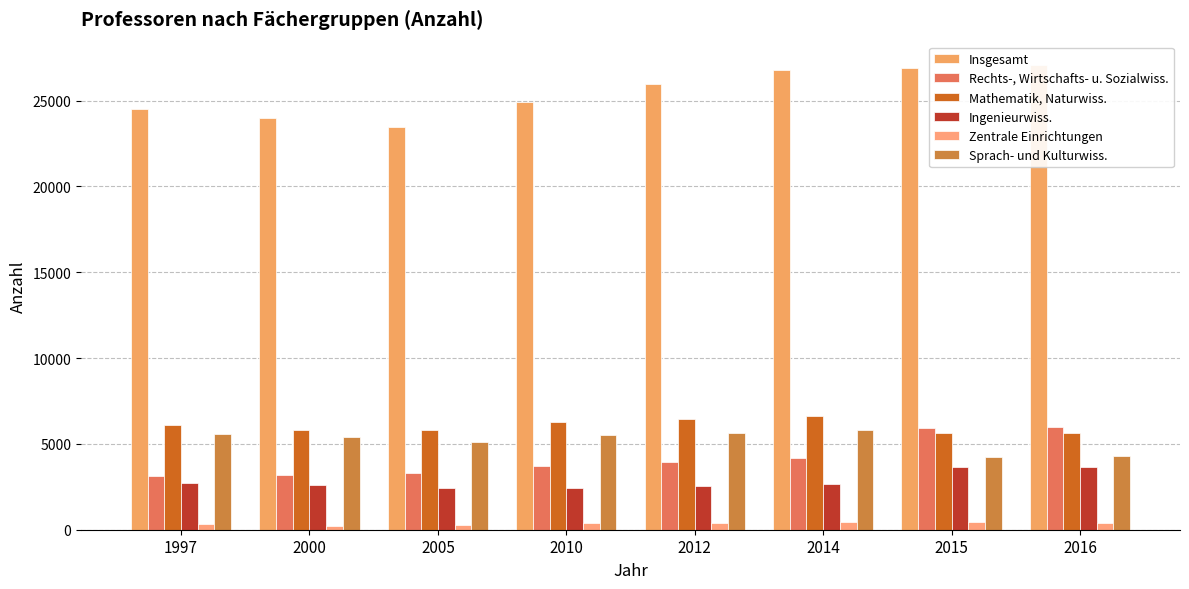

What is the value of the Mathematik, Naturwiss. bar at the 2nd from the left?

5809